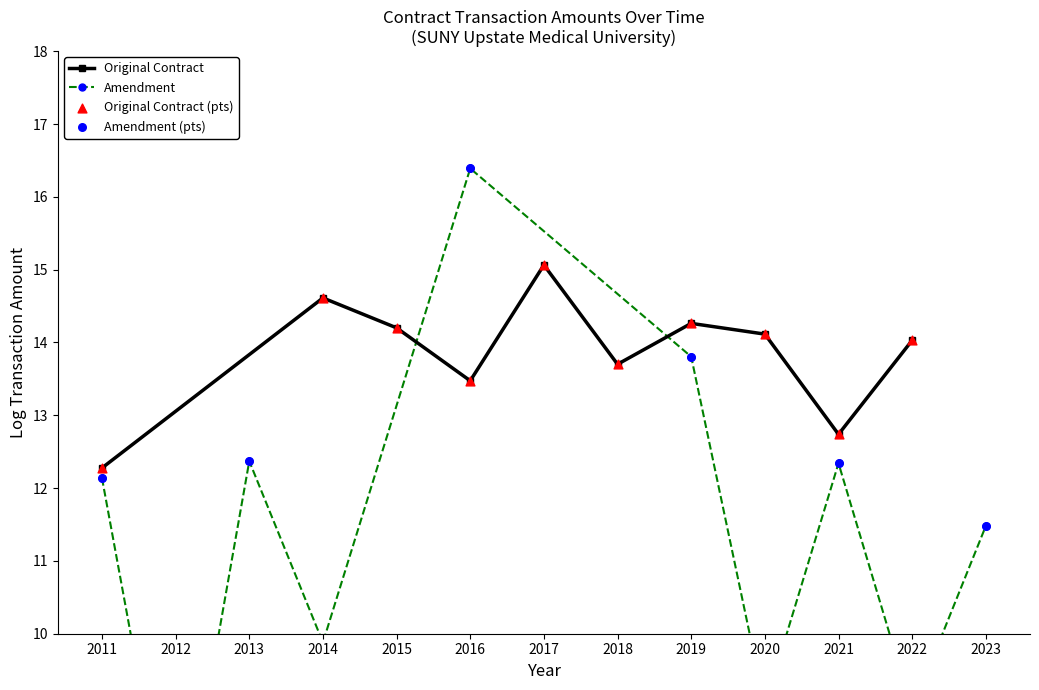

Which series contains the lowest Y value?

Amendment